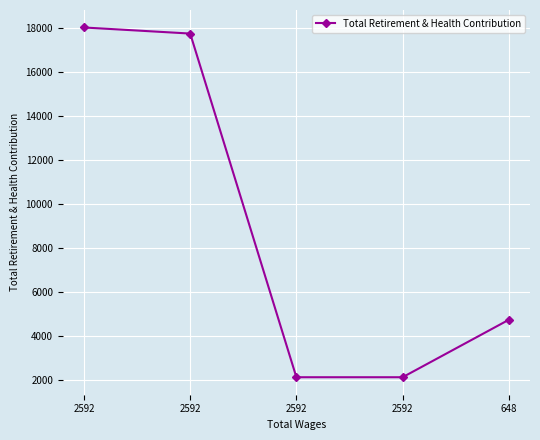

Reading left to right, what are all the values shown in this chart?

18023	17747	2141	2141	4749